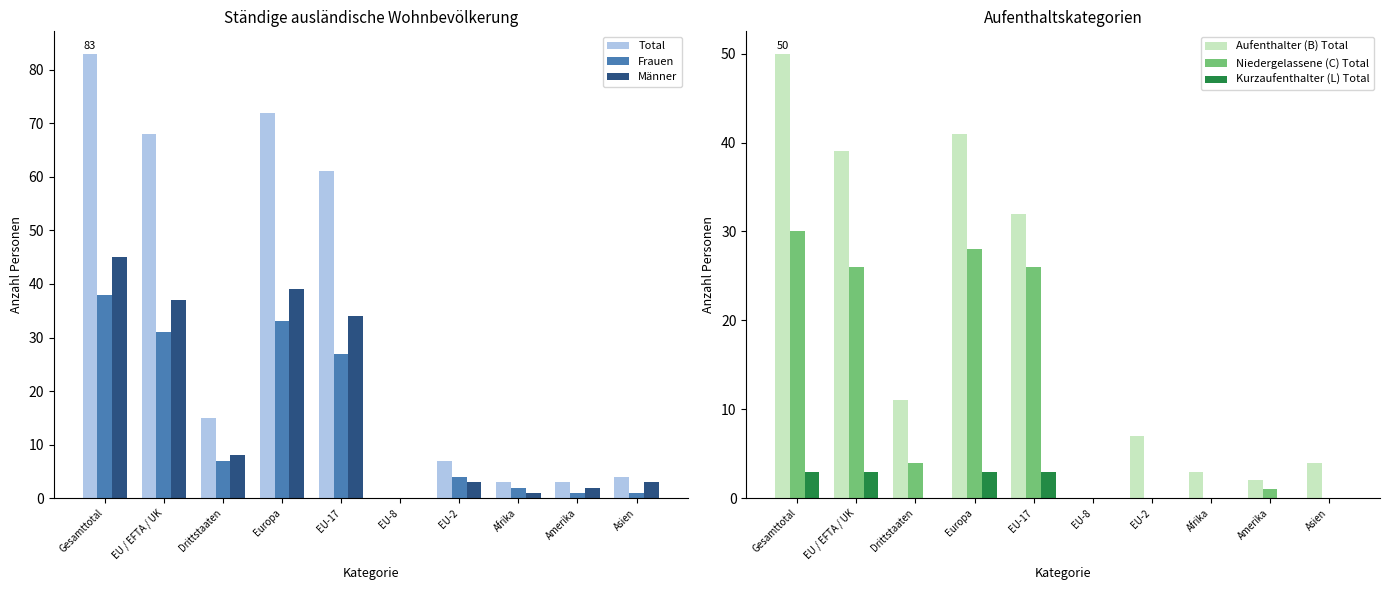

At which label does Kurzaufenthalter (L) Total reach its peak?

Gesamttotal